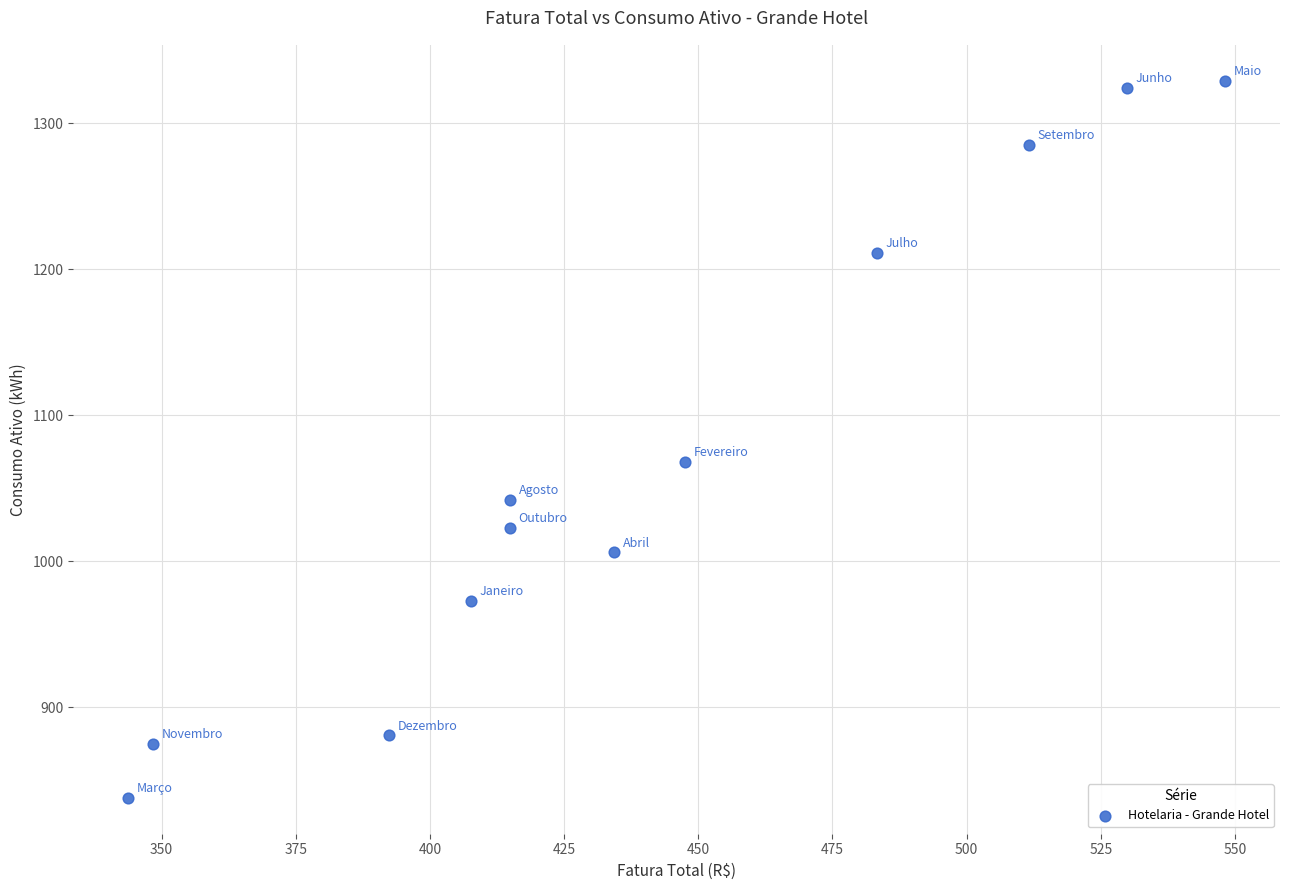

What is the range of Y values (max minus min)?

491